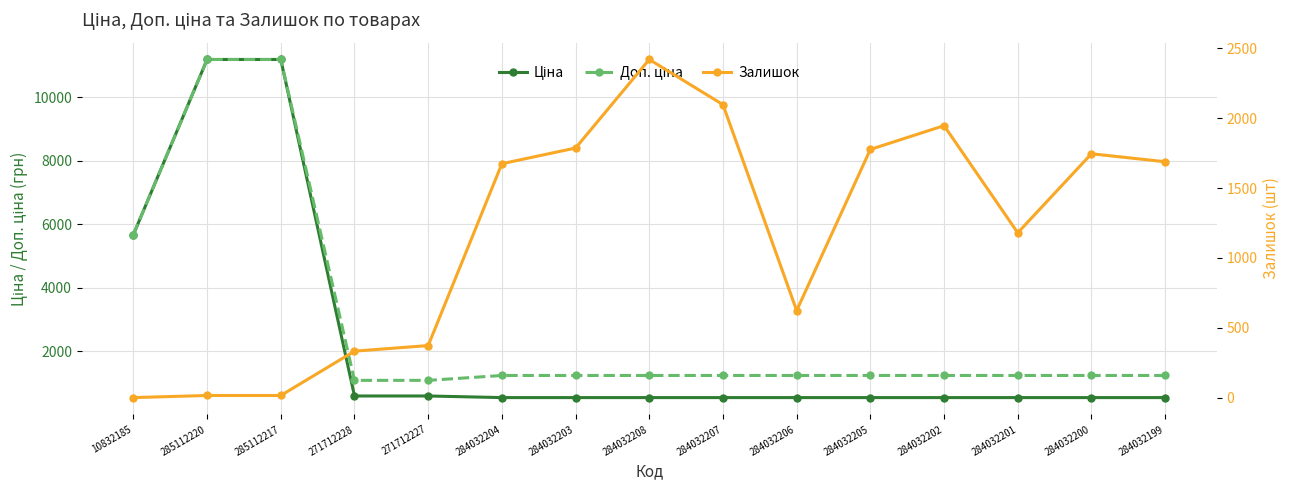

Which series has the largest total across all categories?

Доп. ціна